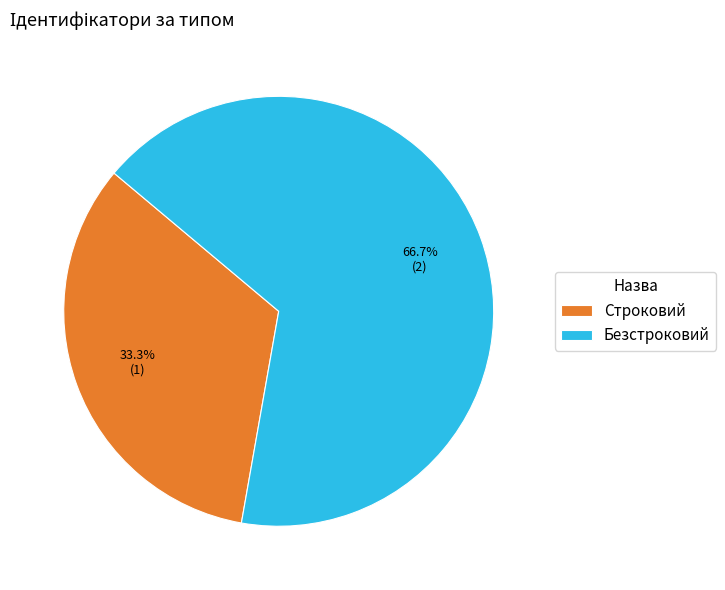

True or false: Безстроковий accounts for 67% of the total.

True